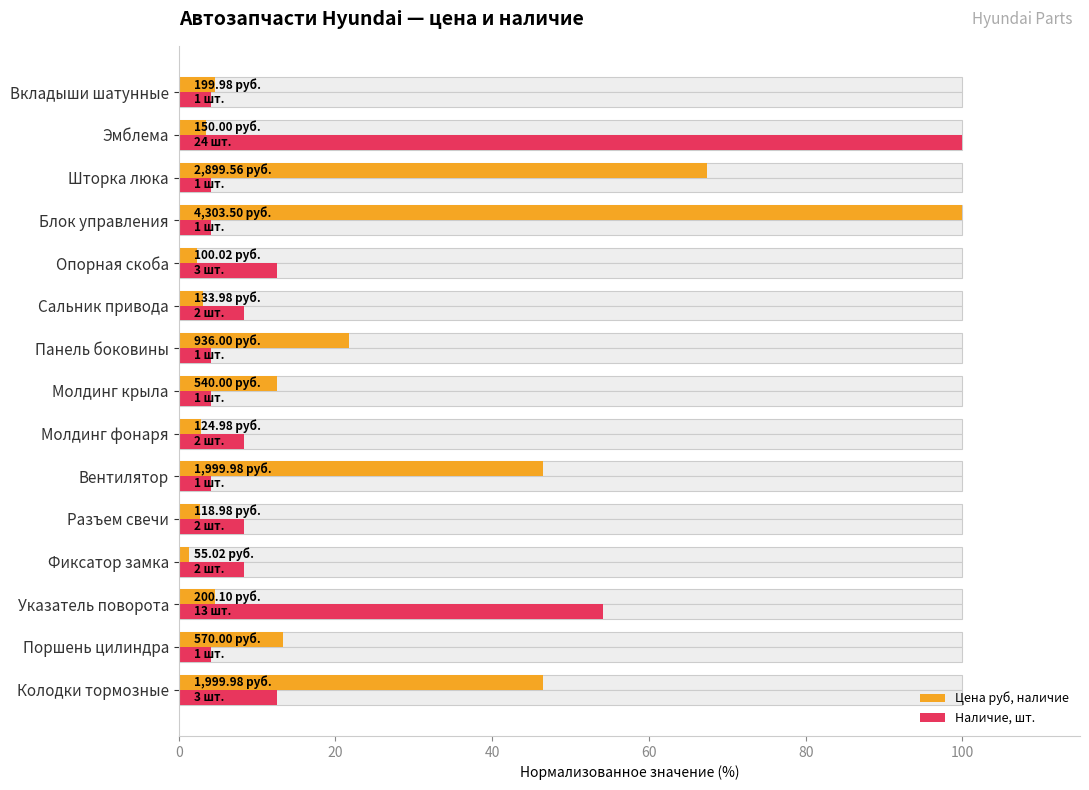

Is it true that Наличие, шт. equals 88.0 at Указатель поворота?

False